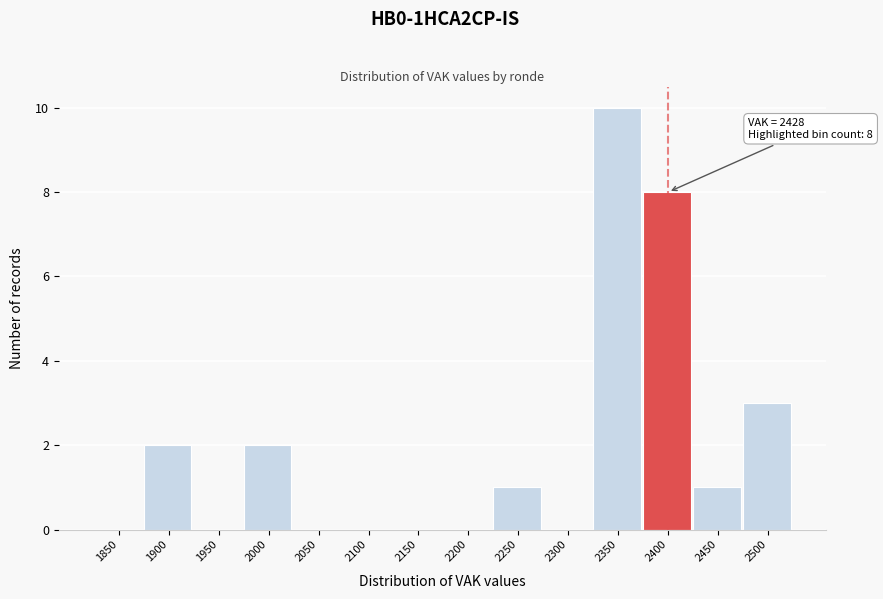

Reading right to left, what are all the values shown in this chart?

2500=3	2450=1	2400=8	2350=10	2300=0	2250=1	2200=0	2150=0	2100=0	2050=0	2000=2	1950=0	1900=2	1850=0